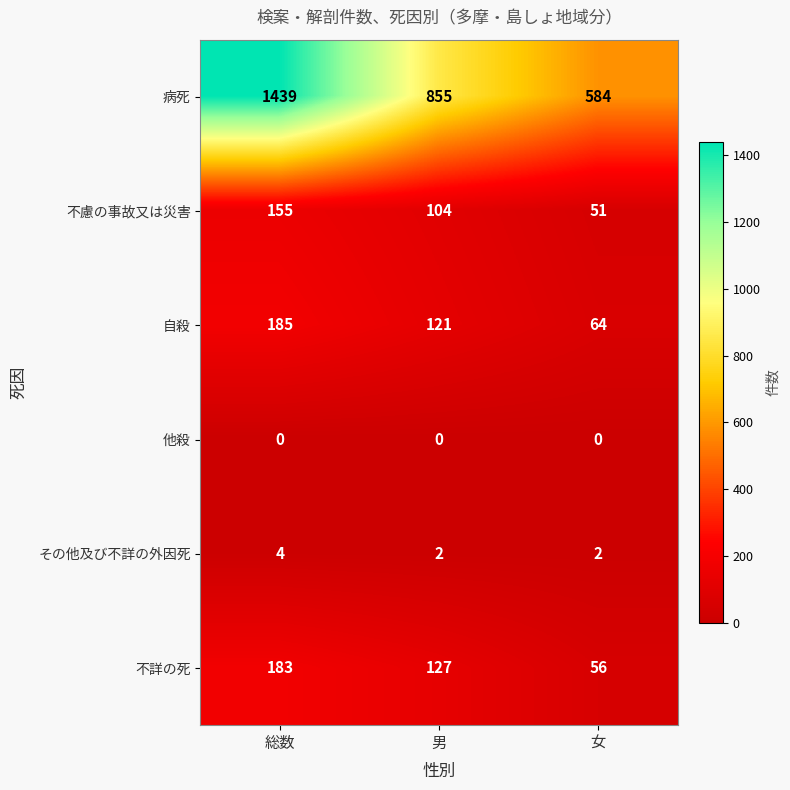

Which category has the highest value across all series?

総数